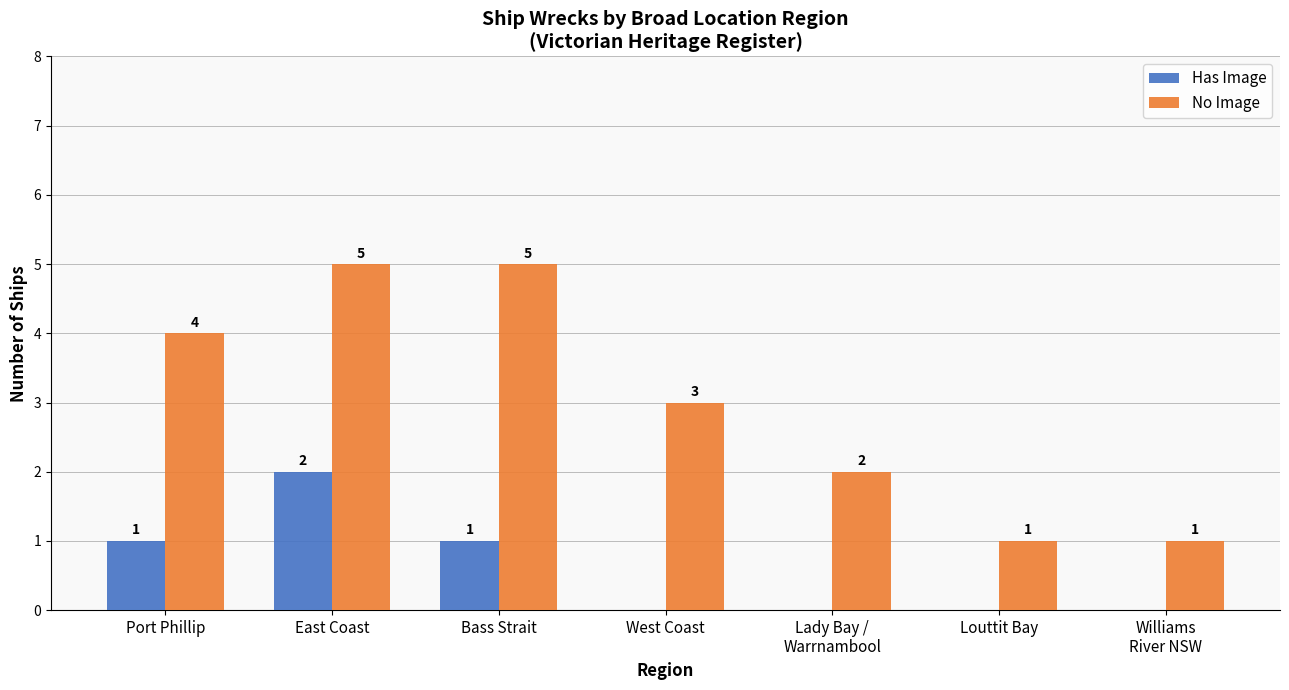

What are all the series names shown in the legend?

Has Image, No Image